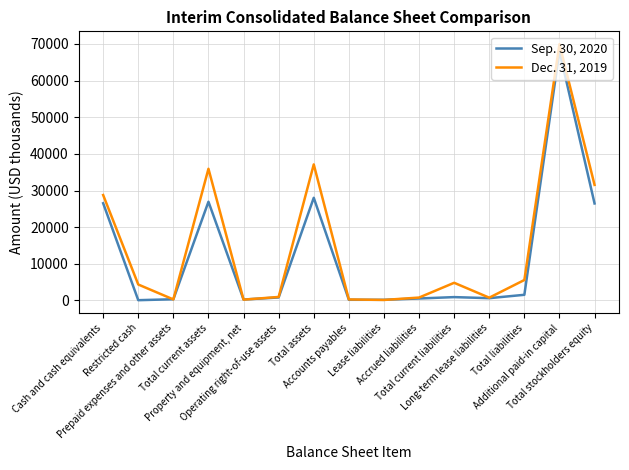

Which series has the largest range (max minus min)?

Dec. 31, 2019